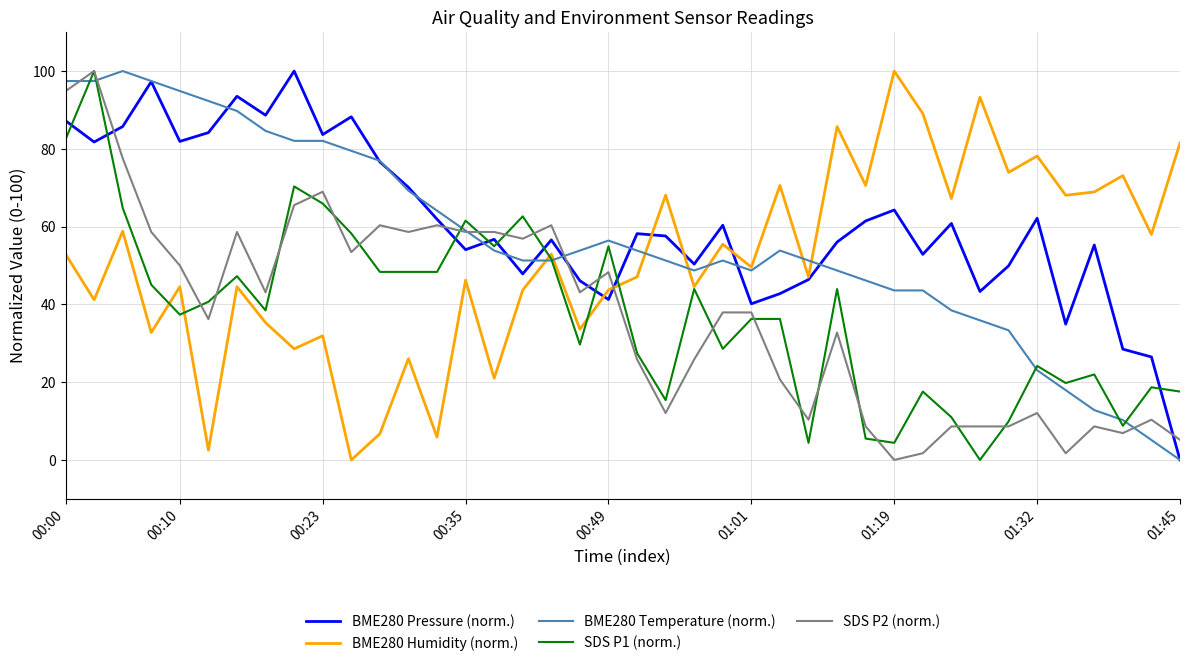

What is the greatest value displayed?

100.0